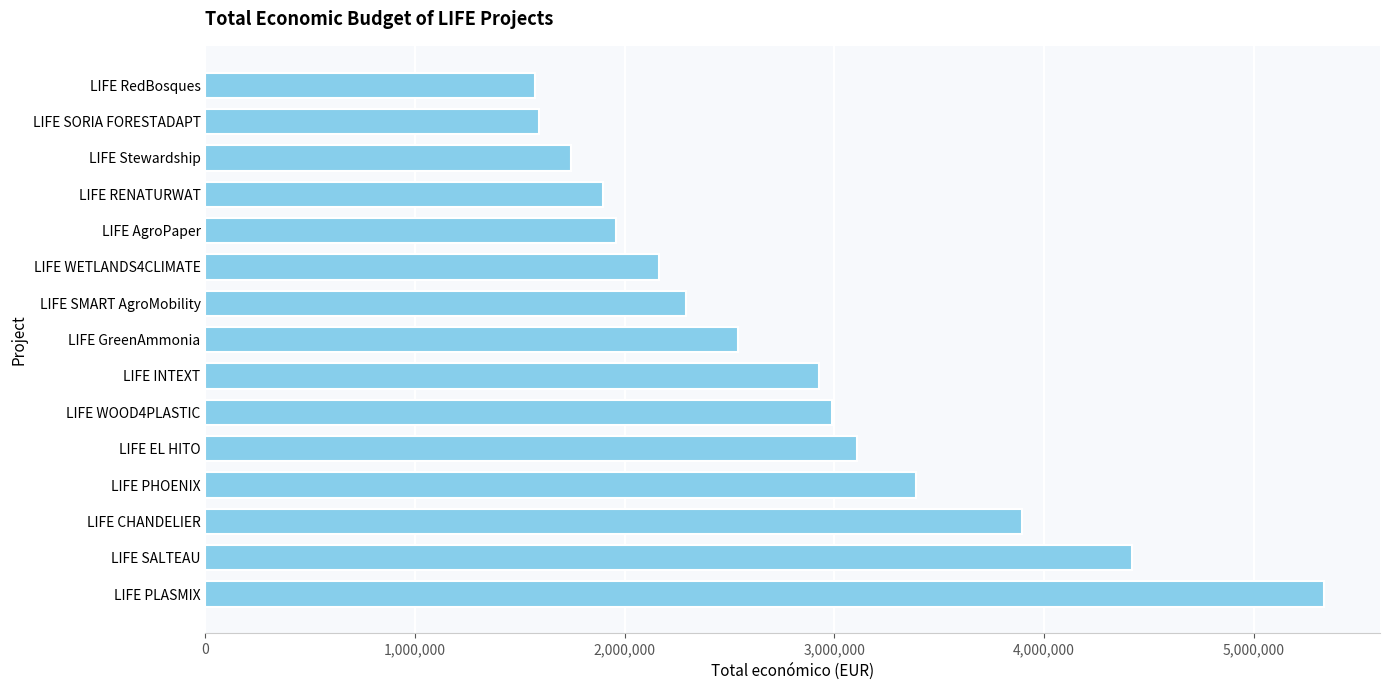

How many data points are less than 2537921?

7